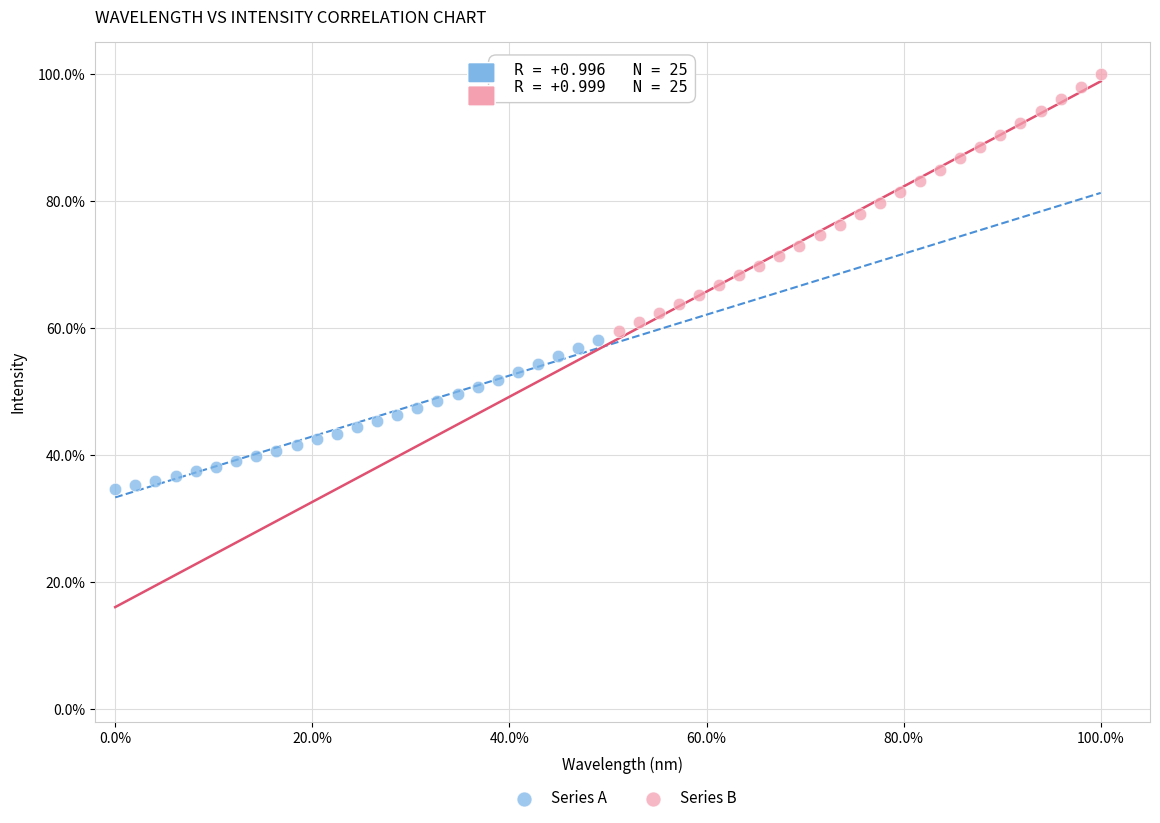

What are all the series names shown in the legend?

Series A, Series B